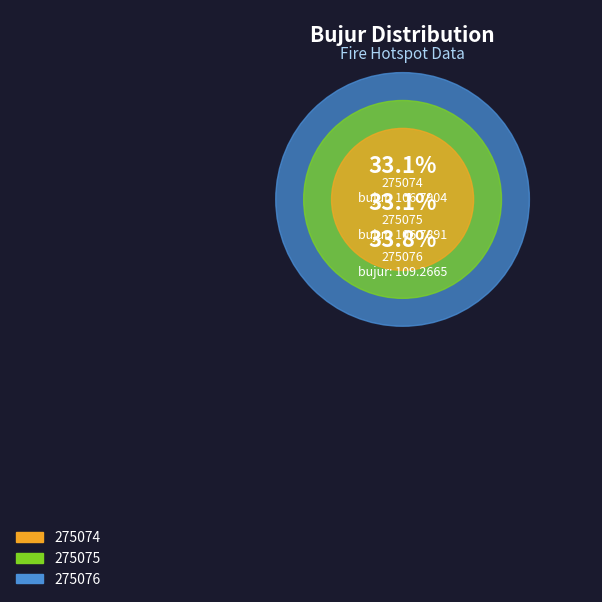

True or false: 275076 accounts for 34% of the total.

True